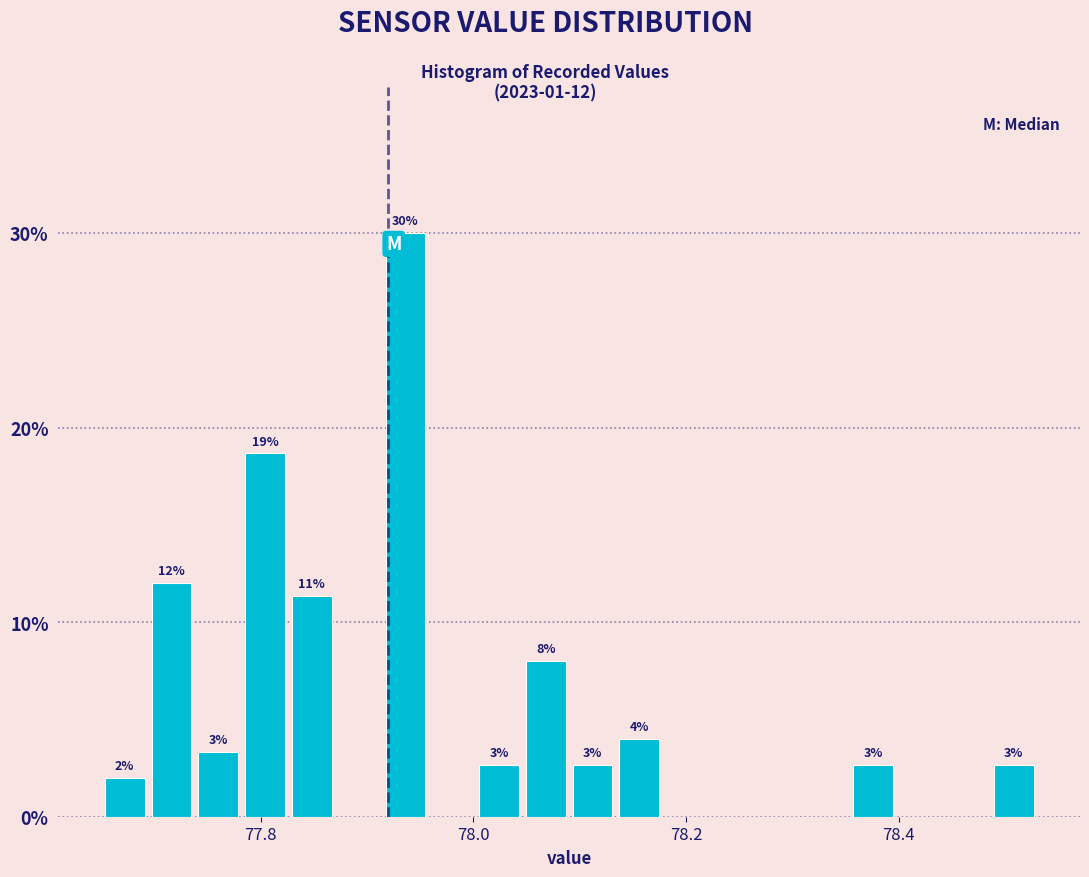

Read against the x-axis, roughly where is the centre of the tallest bar?

77.94